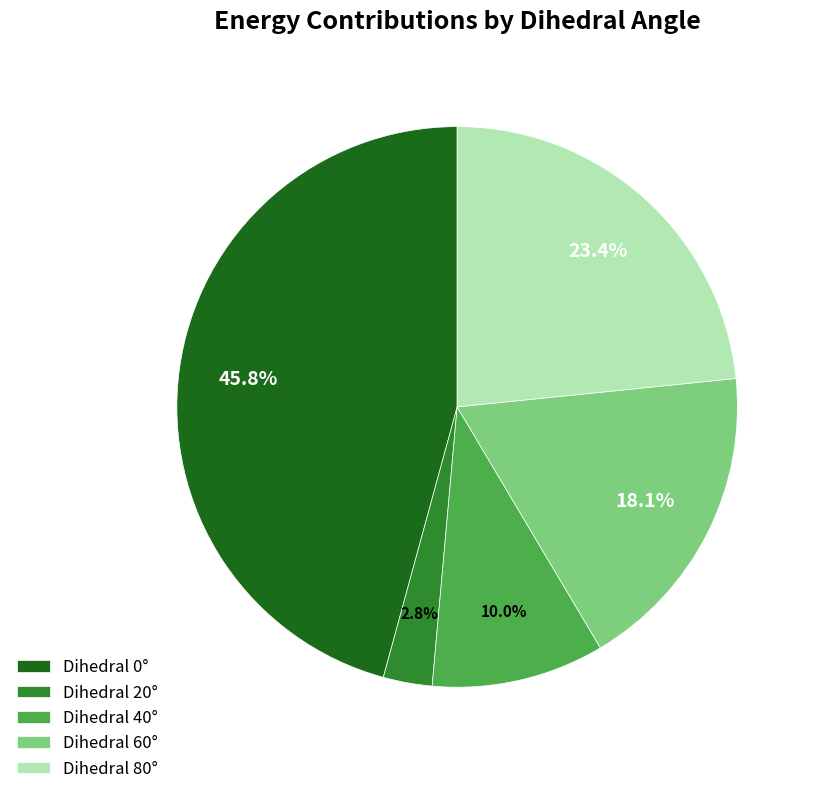

Rank the categories by value from lowest to highest.

Dihedral 20°, Dihedral 40°, Dihedral 60°, Dihedral 80°, Dihedral 0°